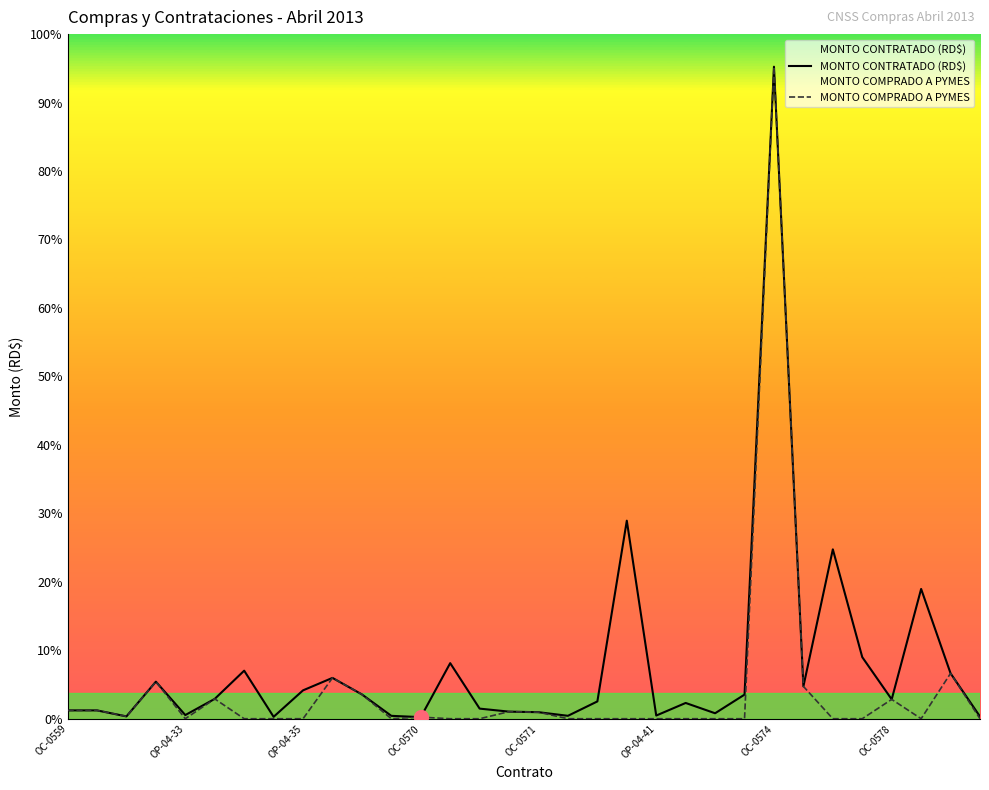

Rank the series by their maximum value, from highest to lowest.

MONTO CONTRATADO (RD$), MONTO COMPRADO A PYMES